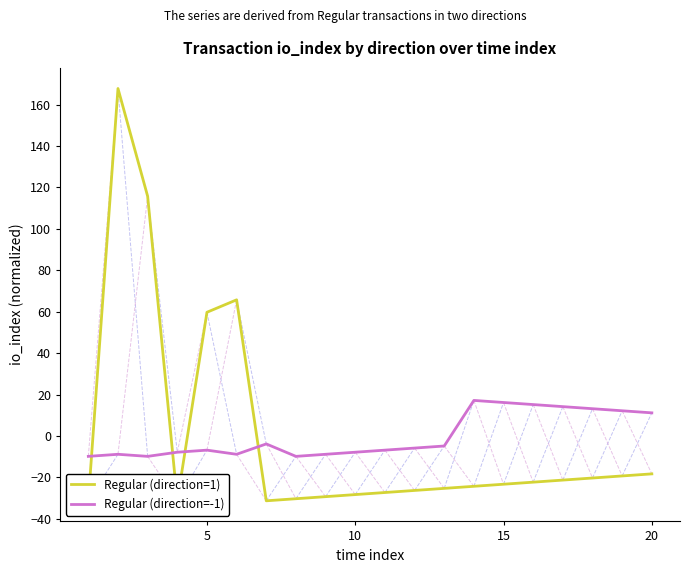

List the labels in order of Regular (direction=-1) value, largest first.

13, 14, 15, 16, 17, 18, 19, 6, 12, 11, 20, 10, 15, 9, 5, 25, 8, 0, 10, 7